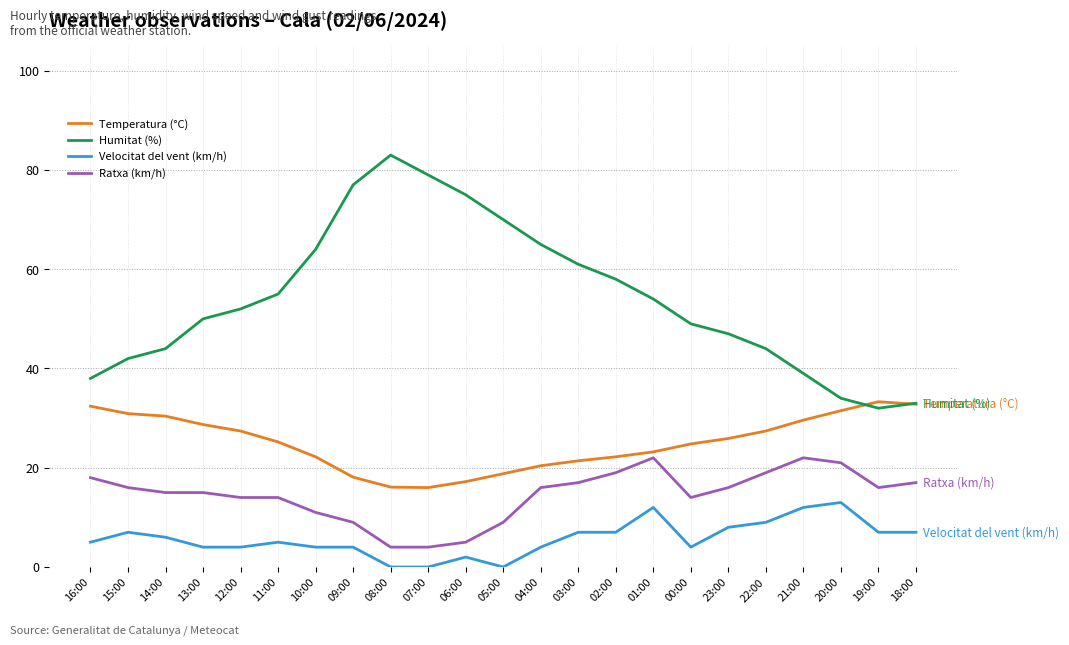

Which series has the largest range (max minus min)?

Humitat (%)